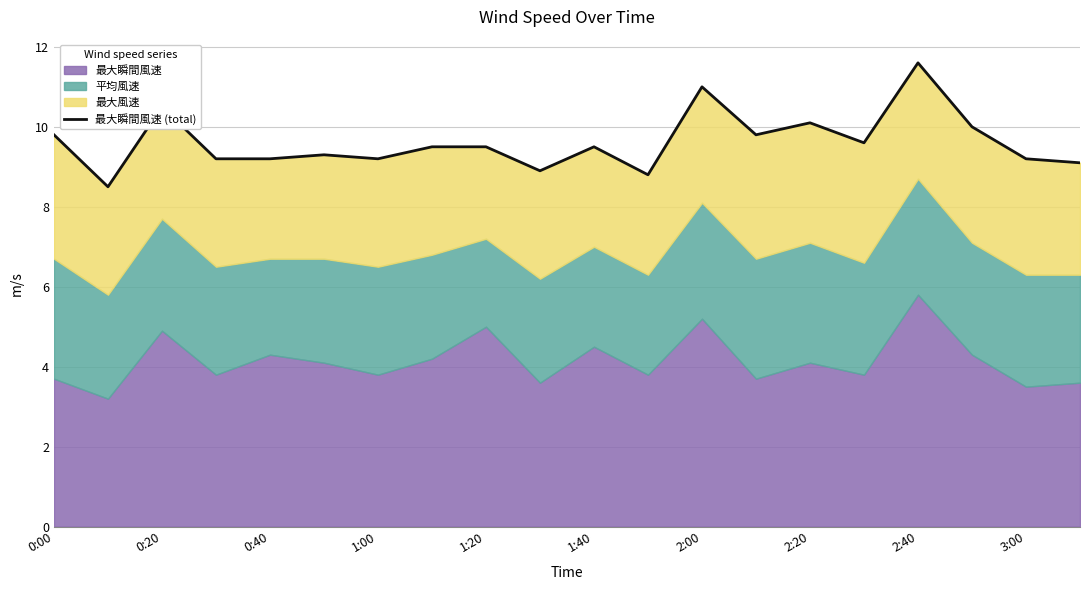

At which category does the chart reach its peak across all series?

2:40